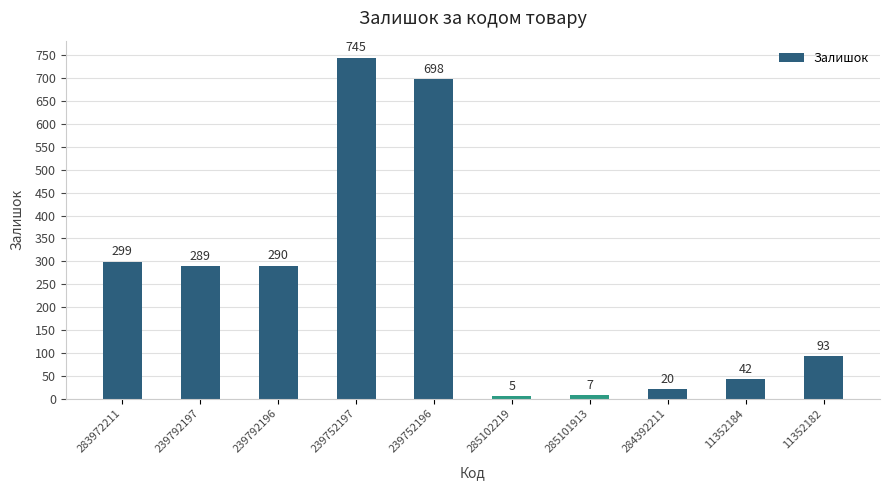

What is the sum of all values?

2488